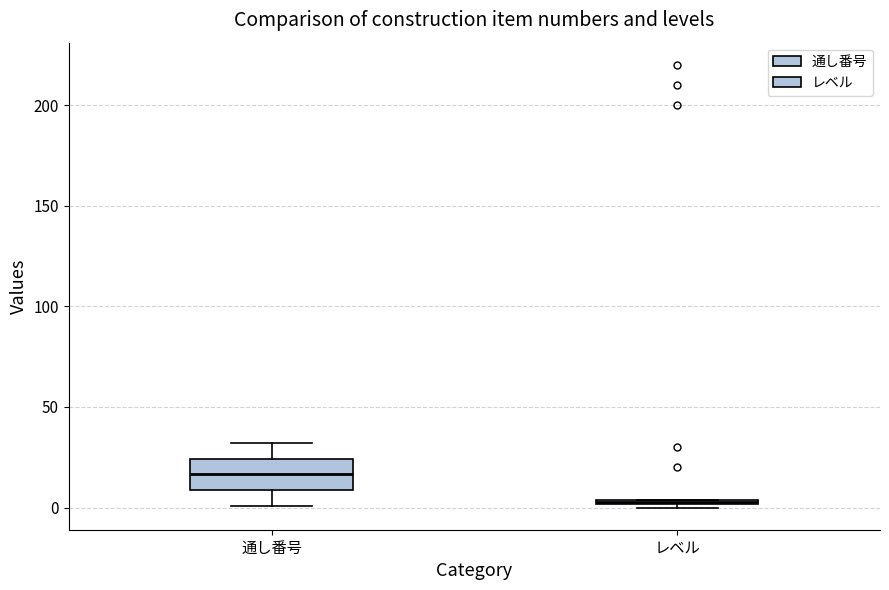

Which box is the tallest, from its lower edge to its upper edge?

通し番号